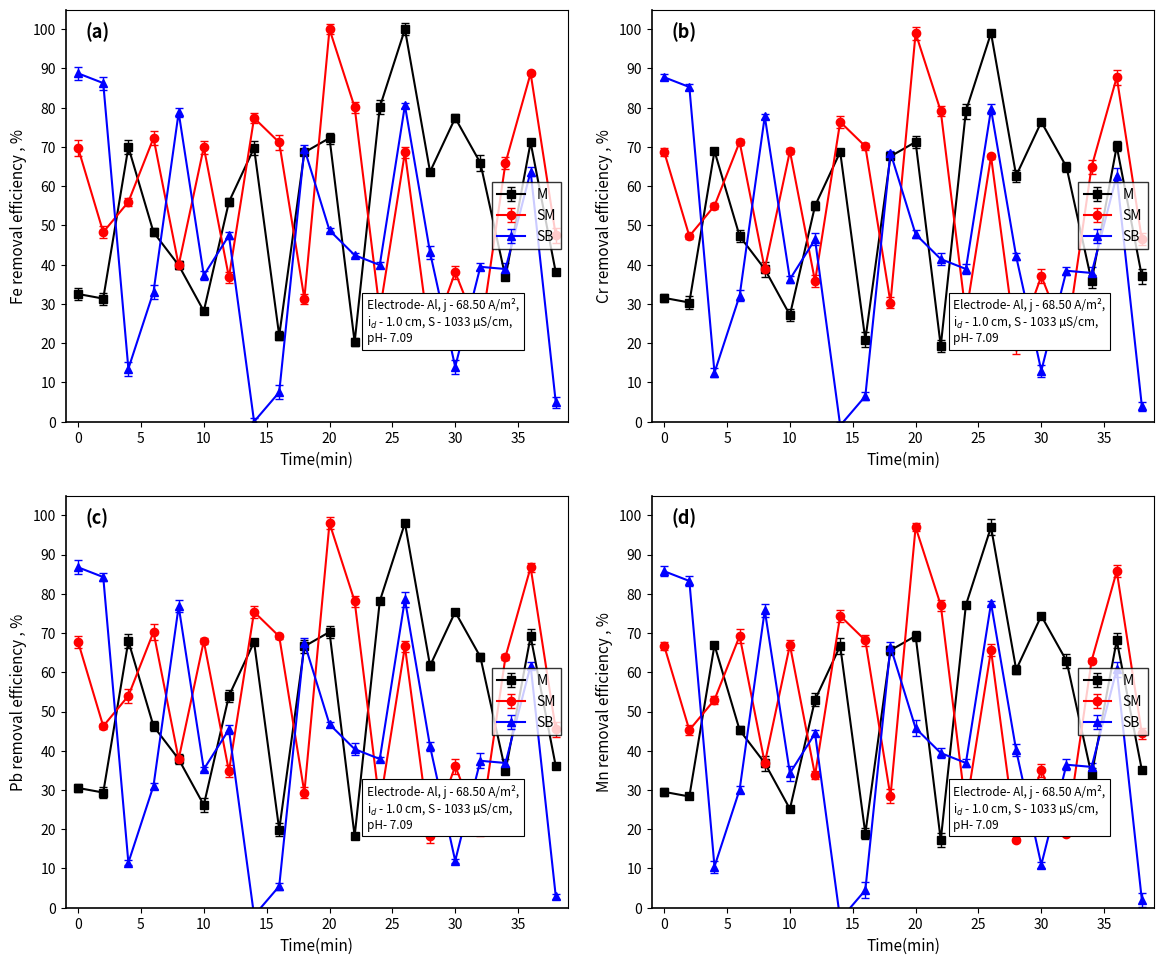

What is the value of the intensity(dBm) M point at the 11th from the left?

72.3